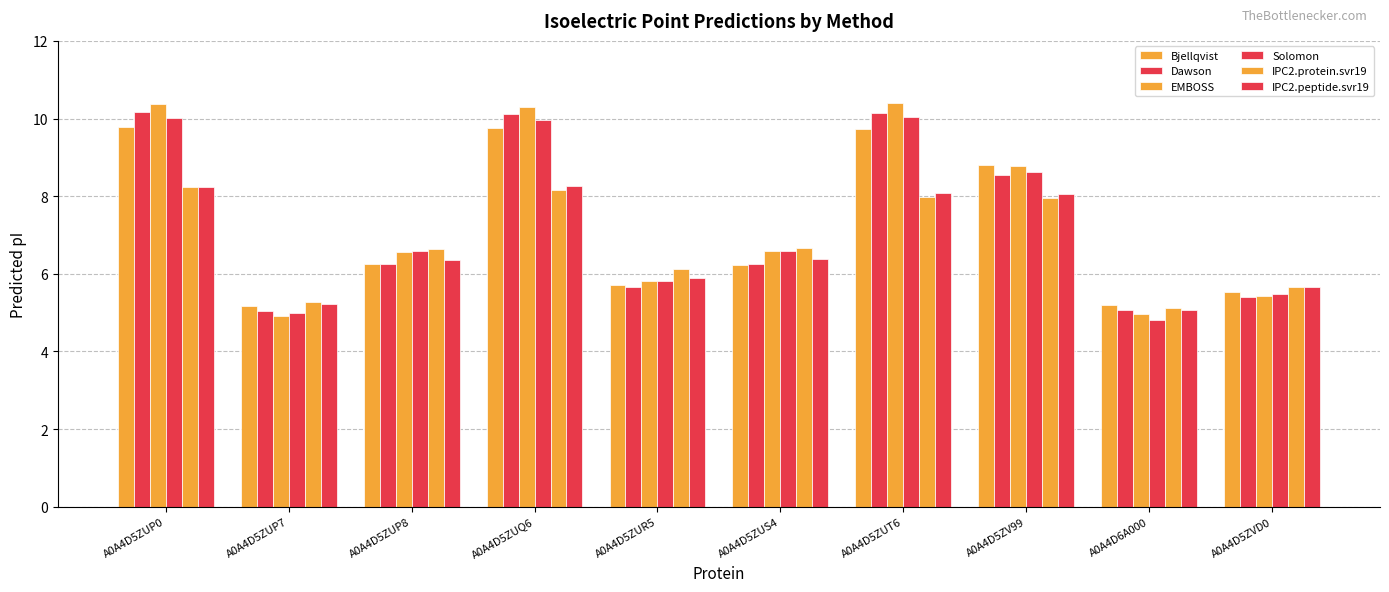

How many bars are there in total?

60